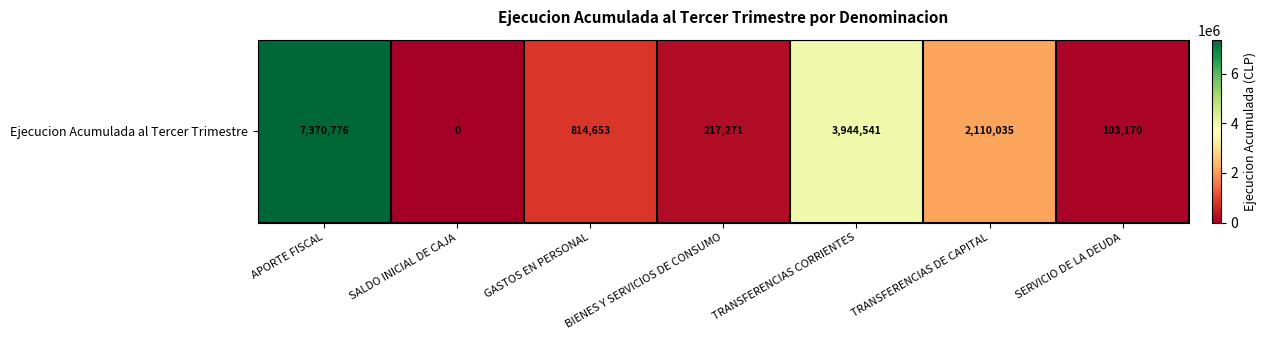

What is the difference between the values at GASTOS EN PERSONAL and SERVICIO DE LA DEUDA?

711483